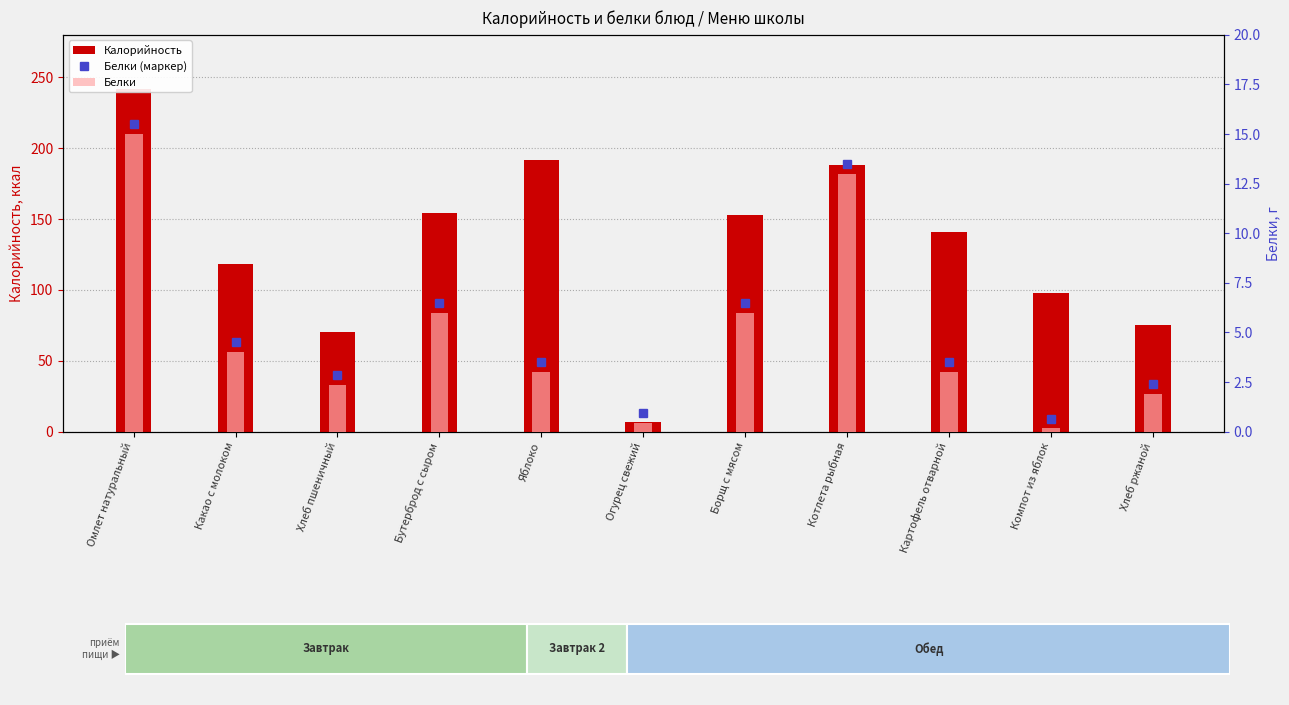

Rank the categories by Белки value from lowest to highest.

Компот из яблок, Огурец свежий, Хлеб ржаной, Хлеб пшеничный, Яблоко, Картофель отварной, Какао с молоком, Бутерброд с сыром, Борщ с мясом, Котлета рыбная, Омлет натуральный